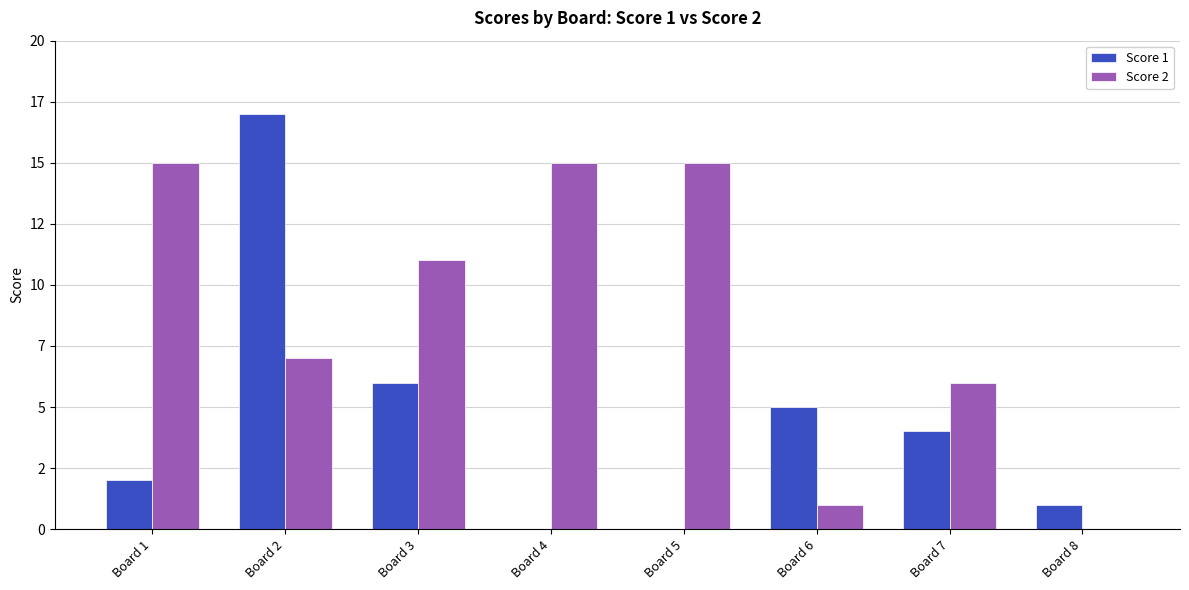

Where does the Score 2 series first go above 11?

Board 1